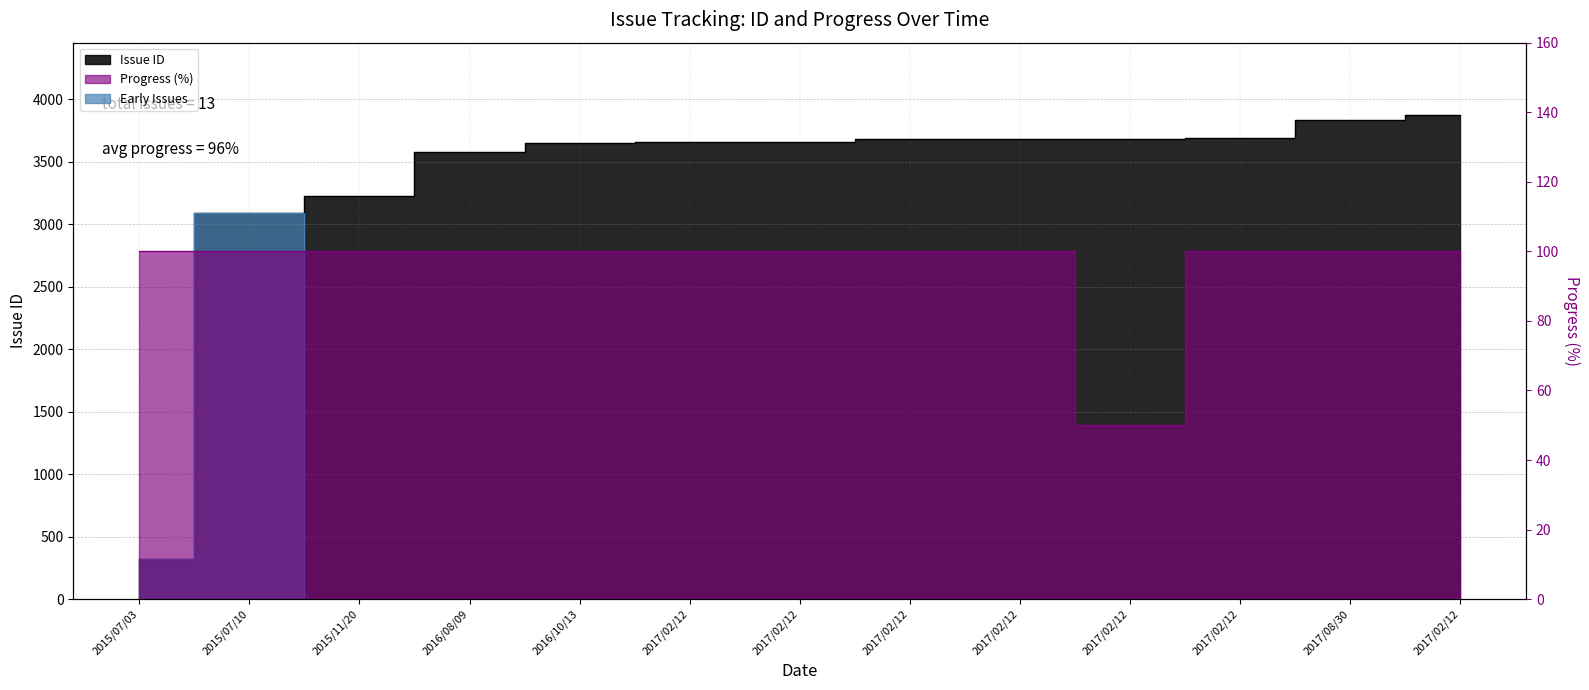

Which label corresponds to the largest value in the chart?

2017/02/12